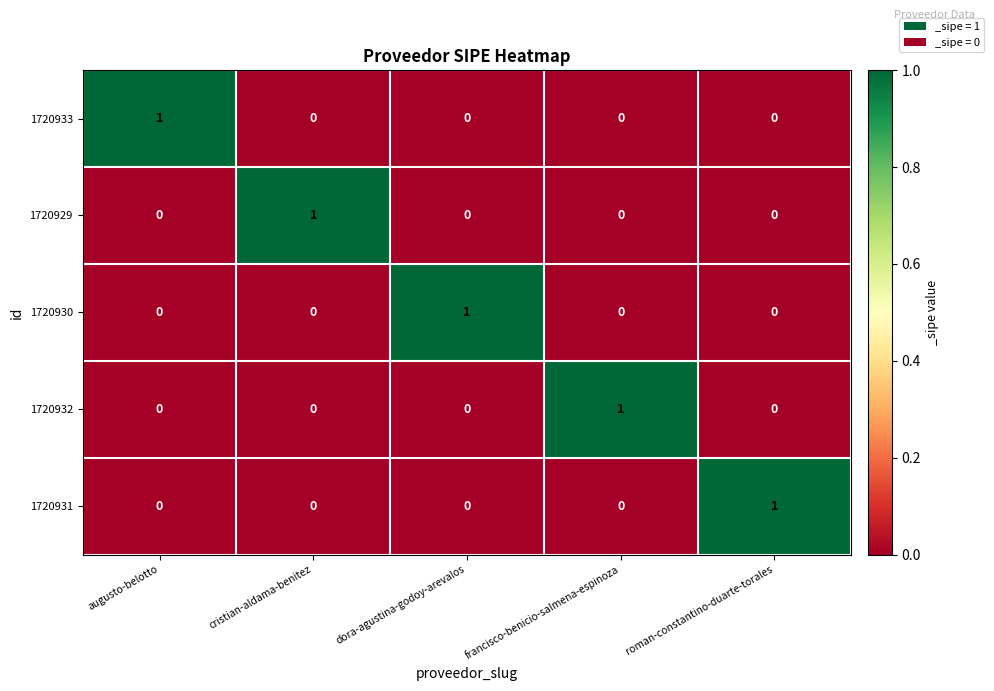

At how many categories does at least one series exceed 0?

5